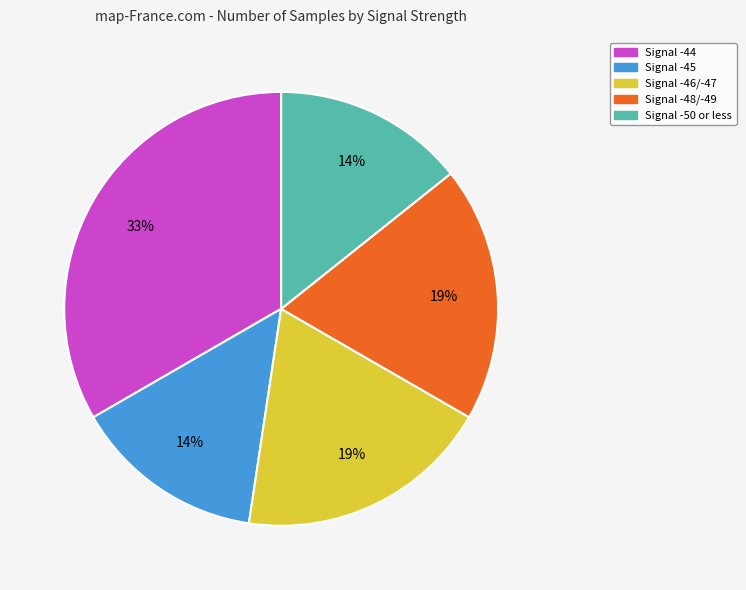

Is there a majority slice in this chart?

No